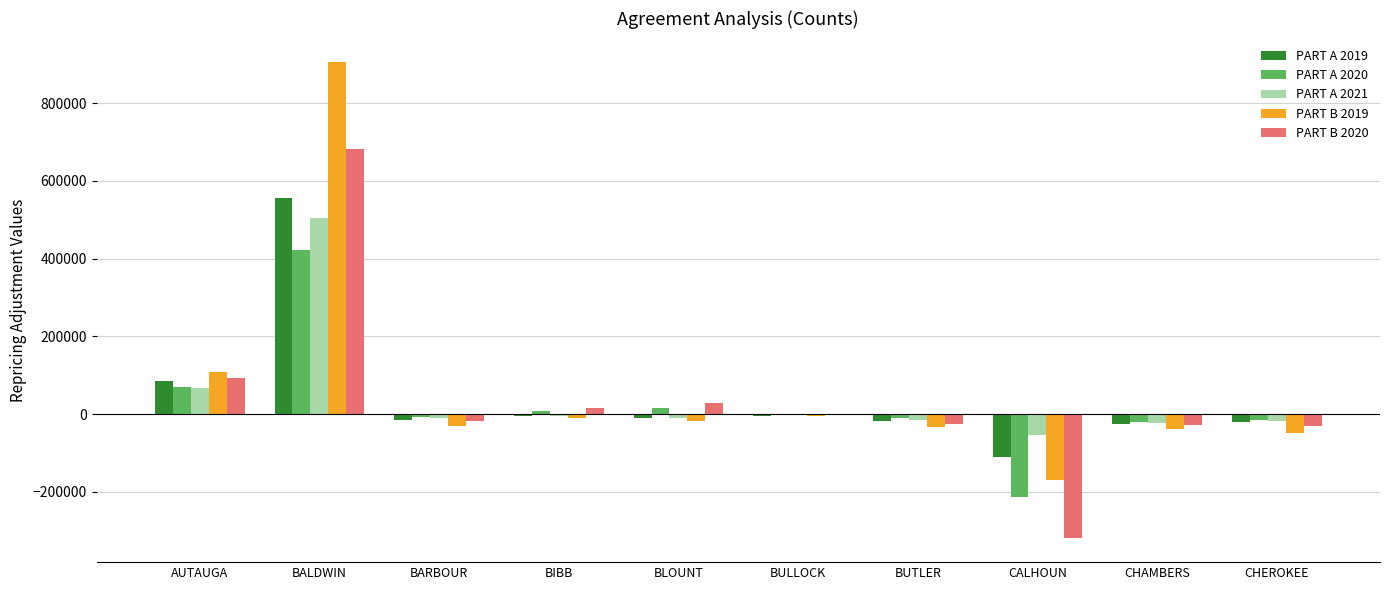

What is the highest value of the PART A 2019 series?

556078.4